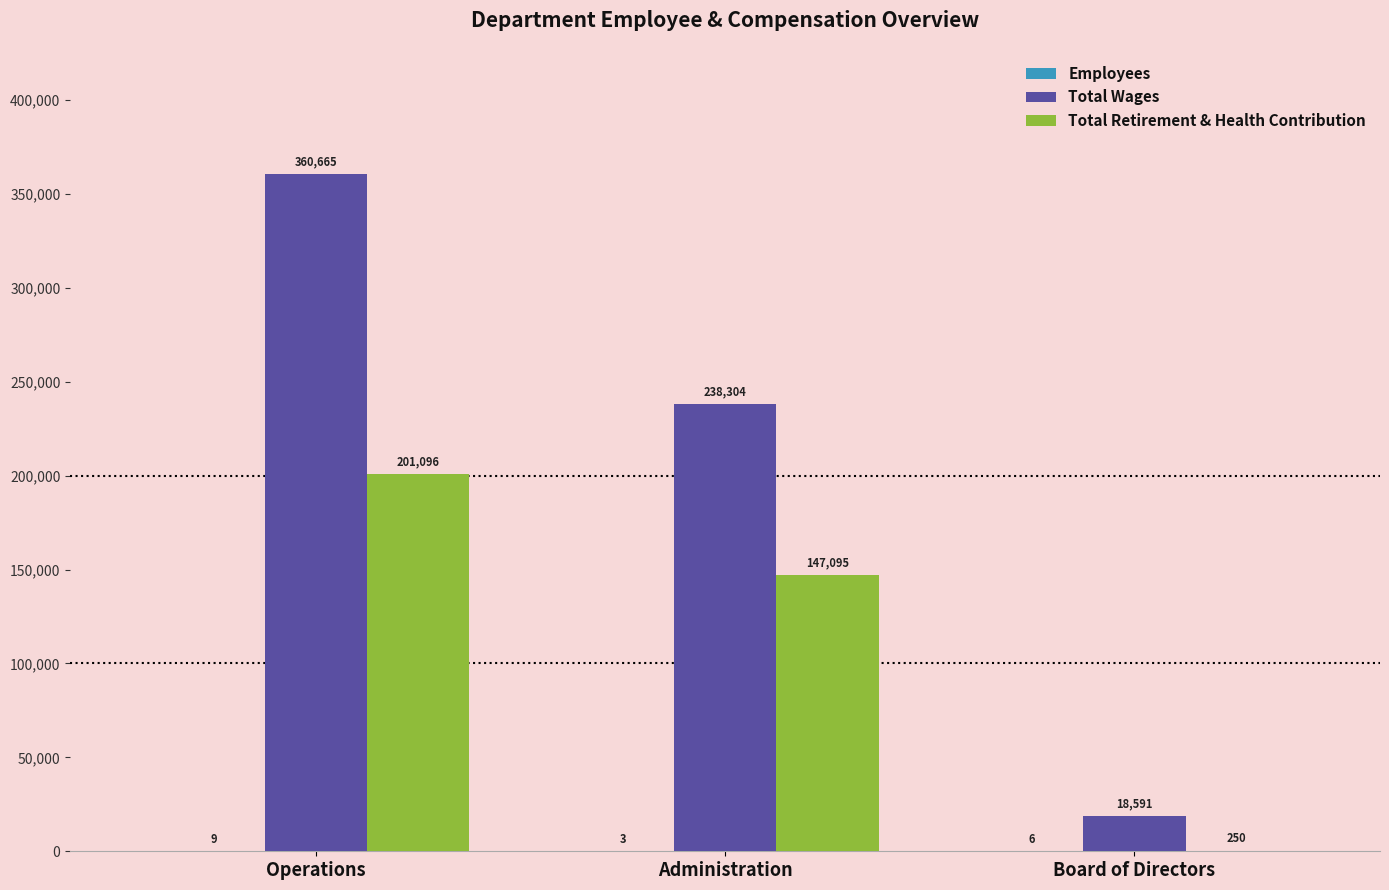

Between Operations and Administration, which series saw the biggest shift?

Total Wages